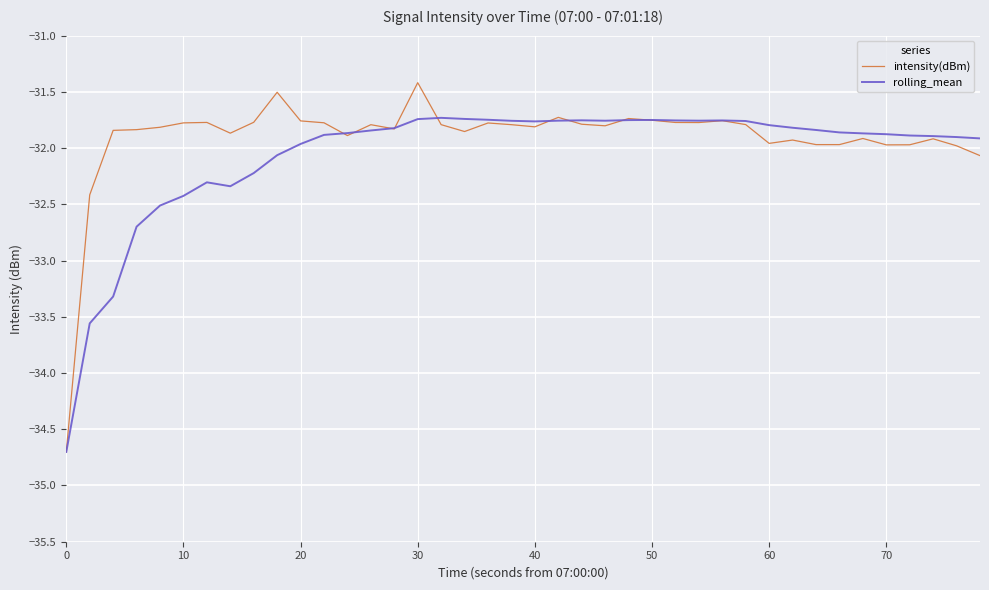

List the series in order of their peak value, lowest first.

rolling_mean, intensity(dBm)